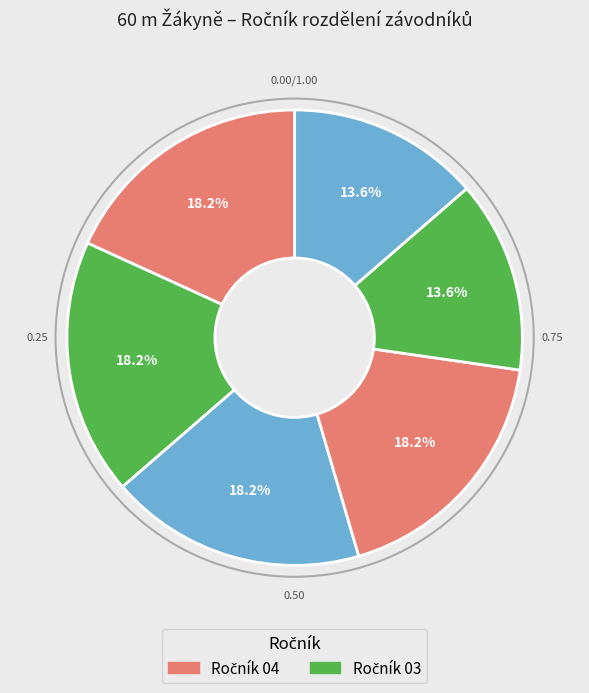

How many segments does this pie chart have?

6